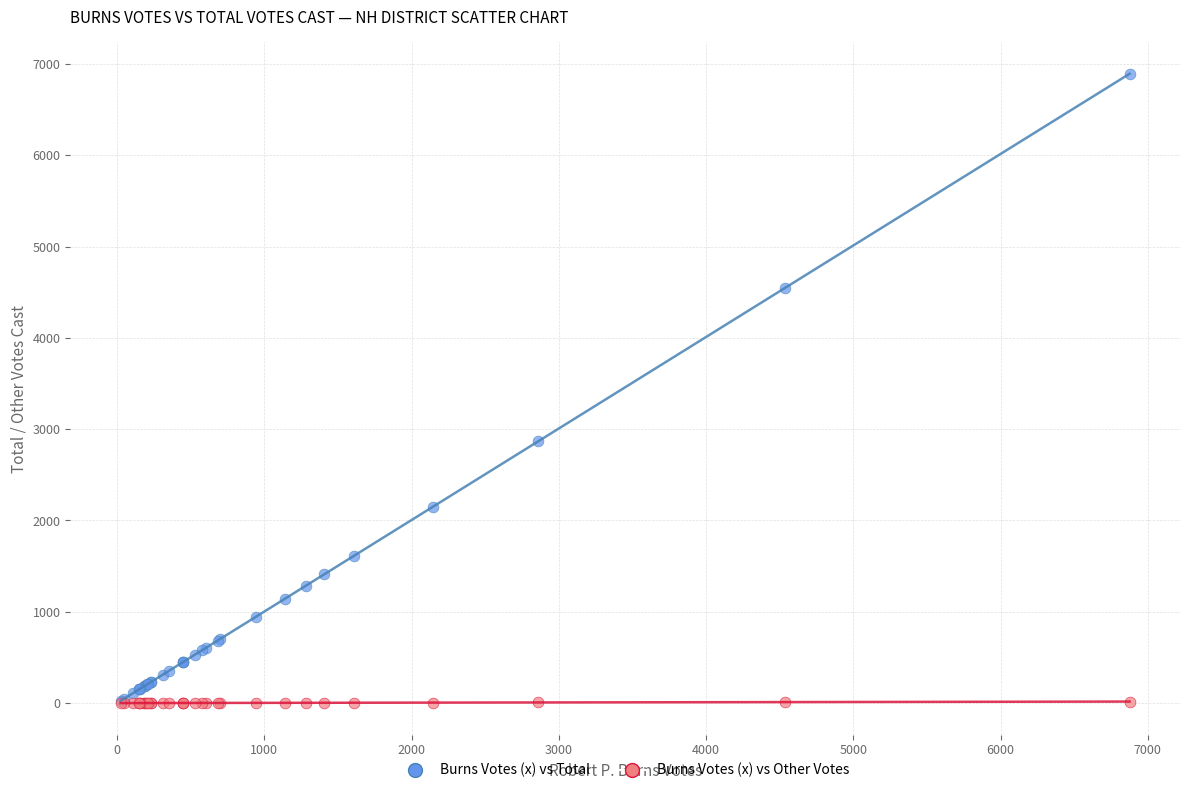

Across all series, what Y value is closest to 3446?

2869